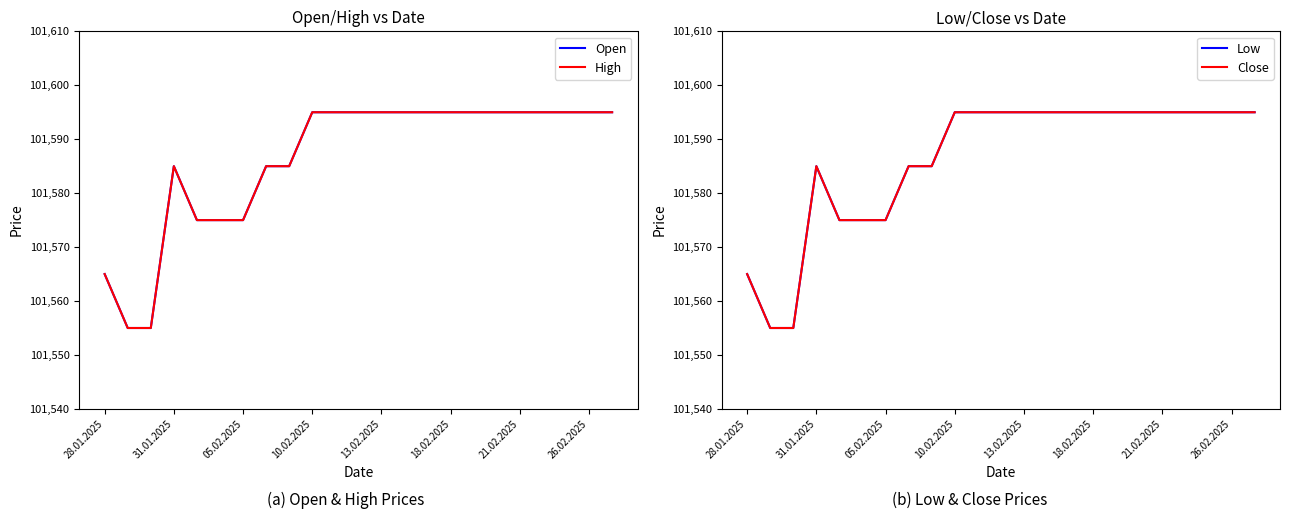

At which category is the sum across all series the highest?

10.02.2025